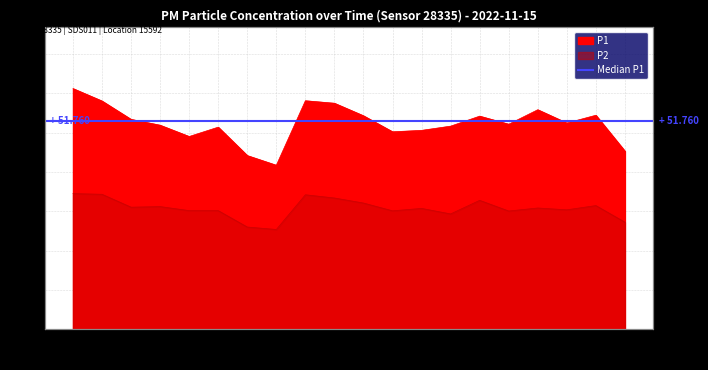

What is the label of the 17th point from the left?

00:43